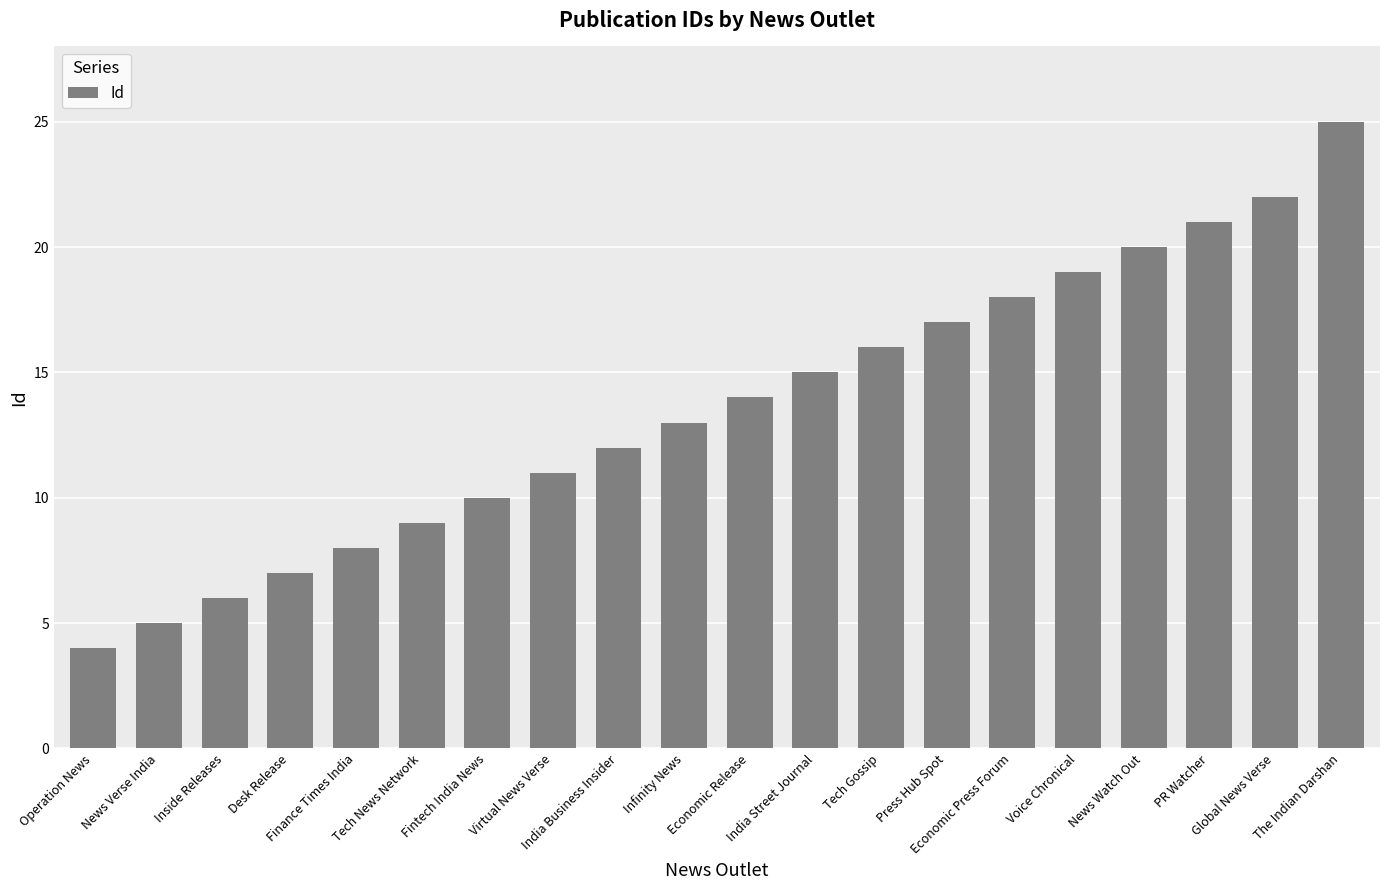

Reading left to right, transcribe all the data shown in this chart.

Operation News=4	News Verse India=5	Inside Releases=6	Desk Release=7	Finance Times India=8	Tech News Network=9	Fintech India News=10	Virtual News Verse=11	India Business Insider=12	Infinity News=13	Economic Release=14	India Street Journal=15	Tech Gossip=16	Press Hub Spot=17	Economic Press Forum=18	Voice Chronical=19	News Watch Out=20	PR Watcher=21	Global News Verse=22	The Indian Darshan=25